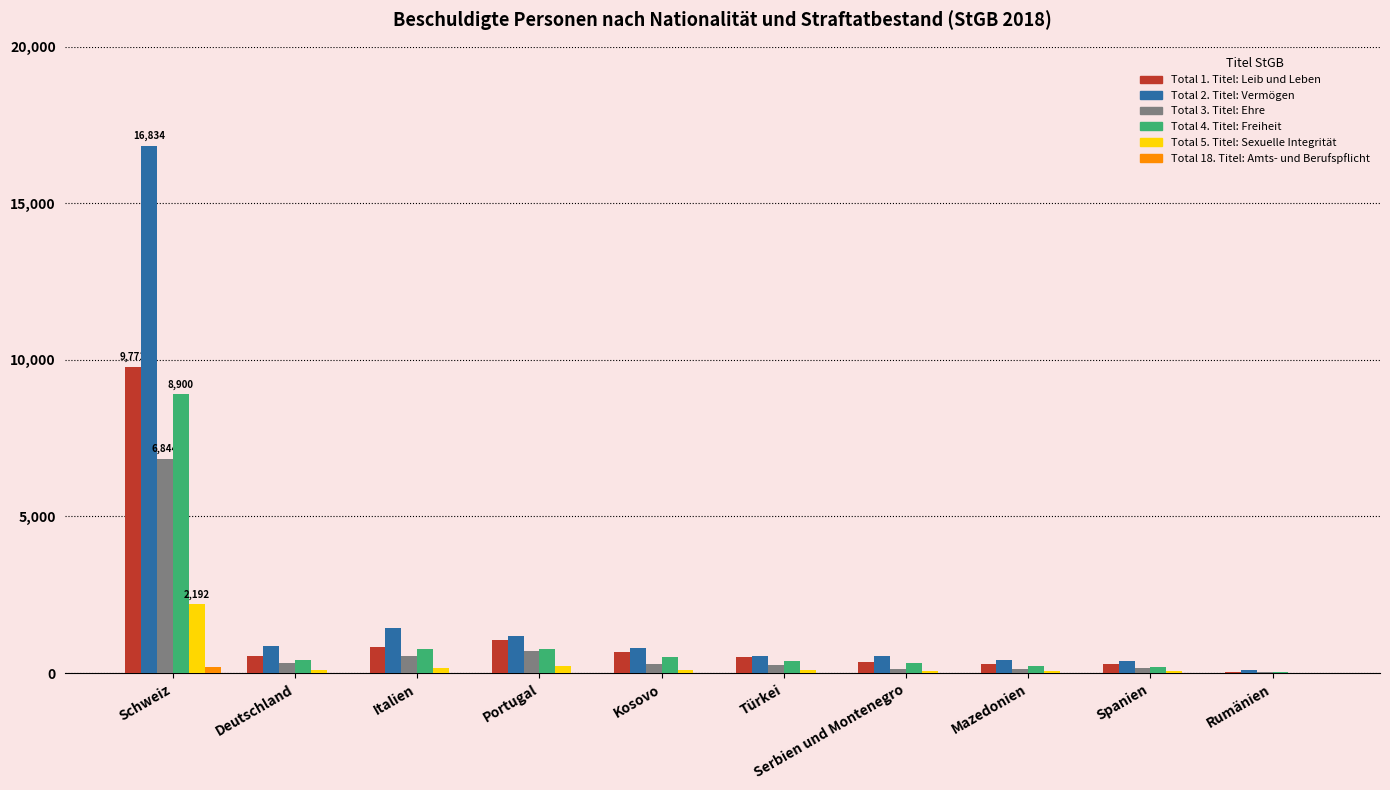

The value of Total 2. Titel: Vermögen at Portugal is 2022. True or false?

False